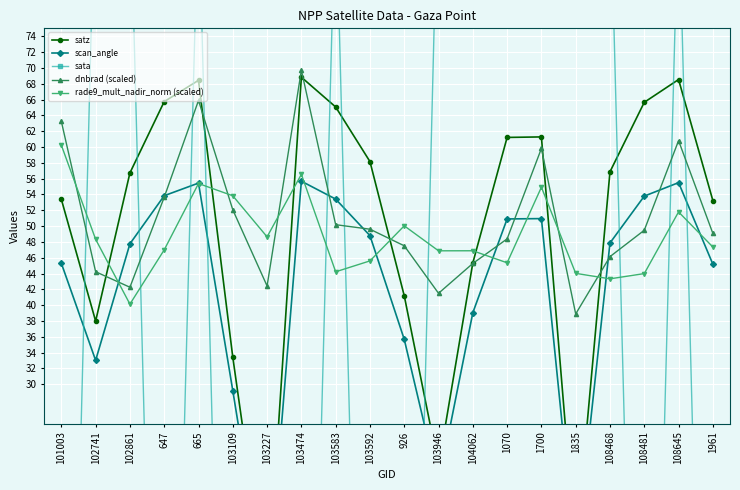

How many lines are shown in the chart?

5